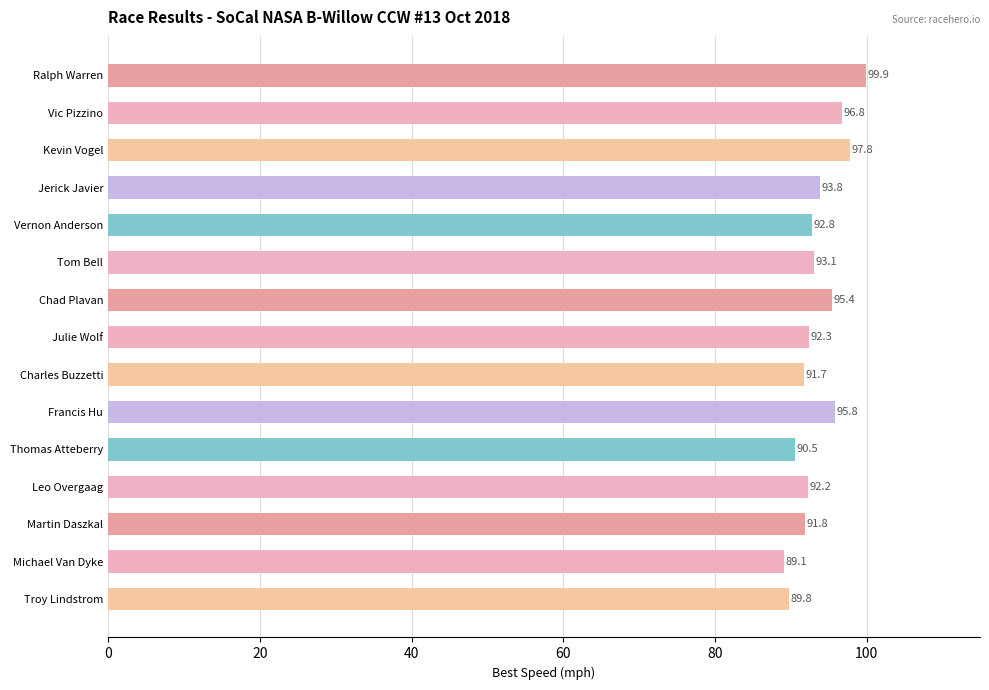

What is the ratio of the value at Ralph Warren to the value at Thomas Atteberry?

1.1